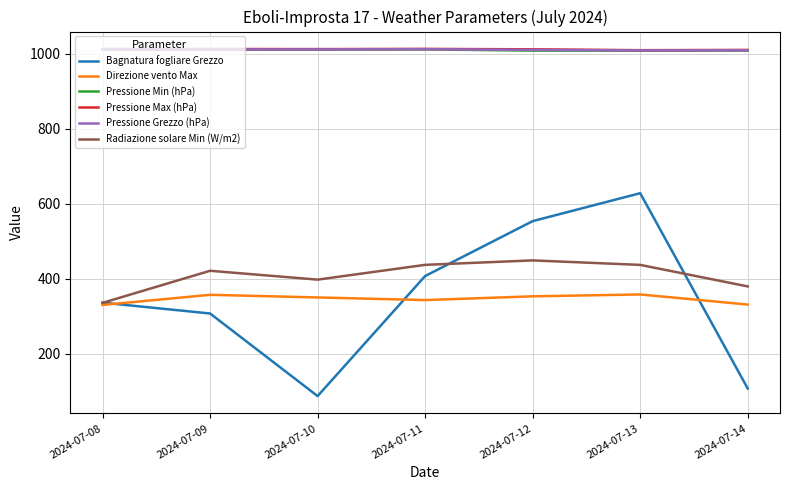

What is the difference between the maximum and minimum values in the Pressione Grezzo (hPa) series?

3.3